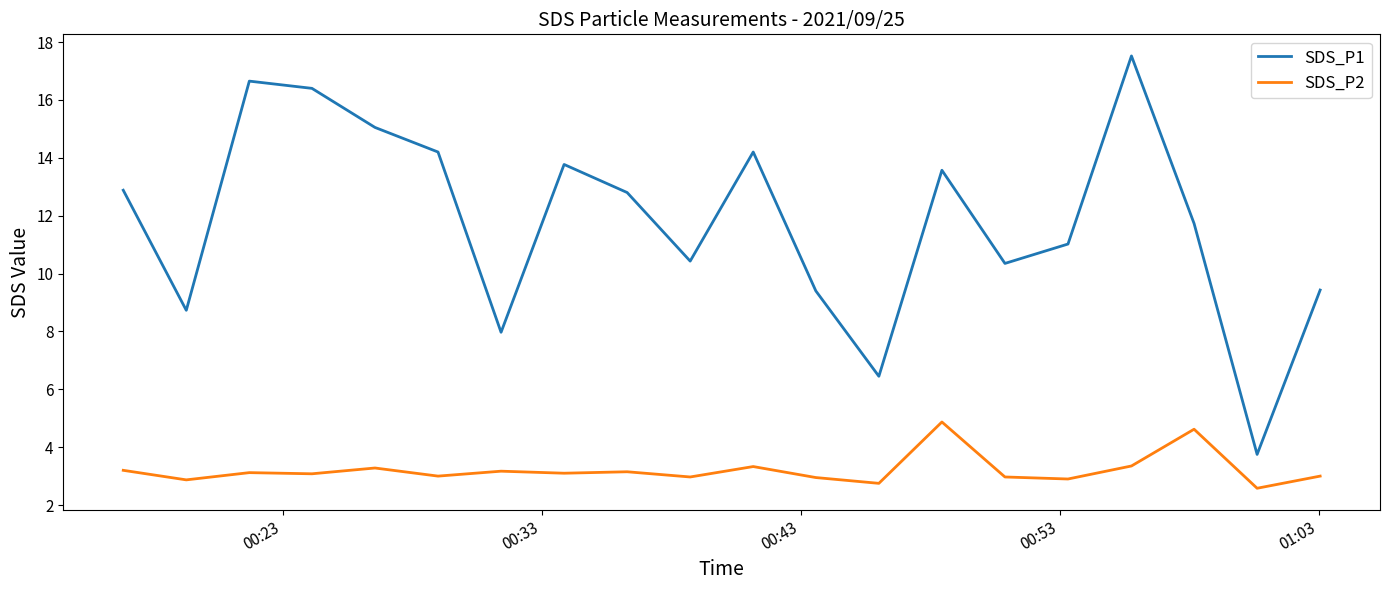

Which series has the widest spread of values?

SDS_P1